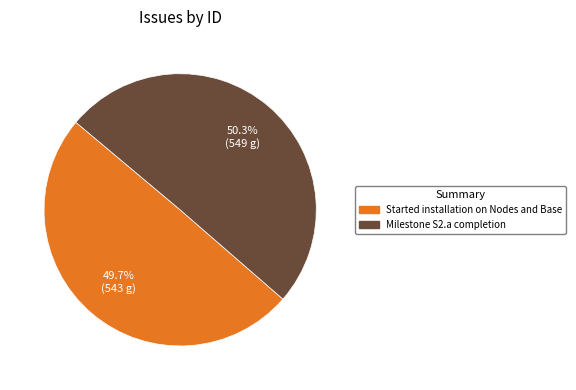

Count the number of slices in the pie.

2